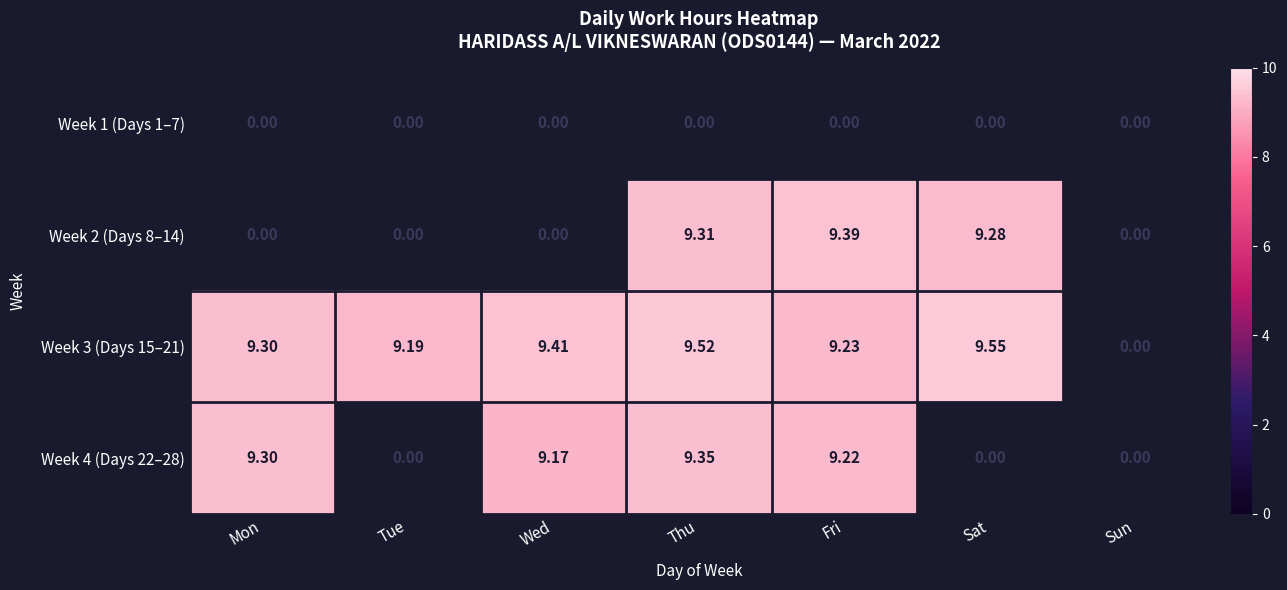

Which category has the highest value across all series?

Sat